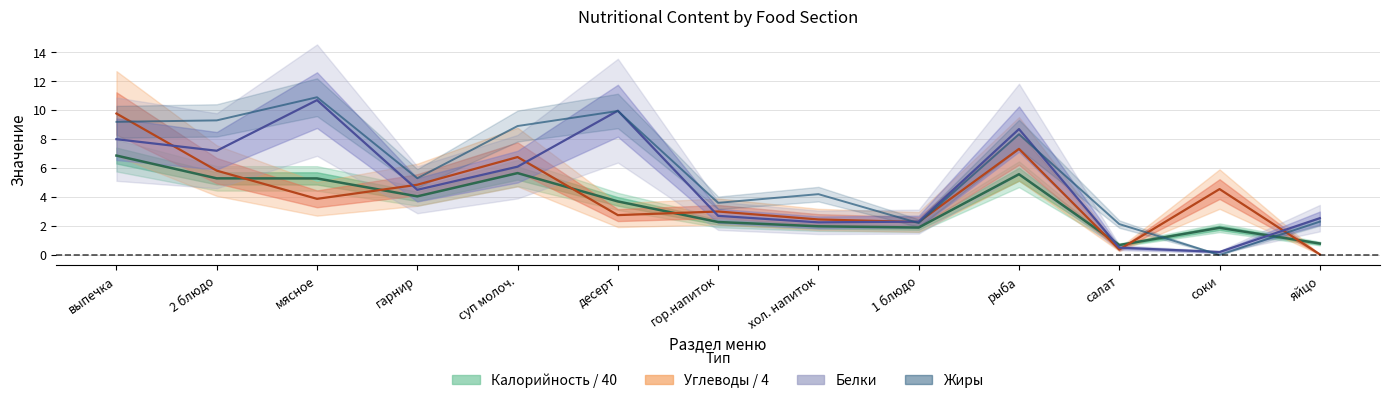

At which category does the chart reach its peak across all series?

мясное